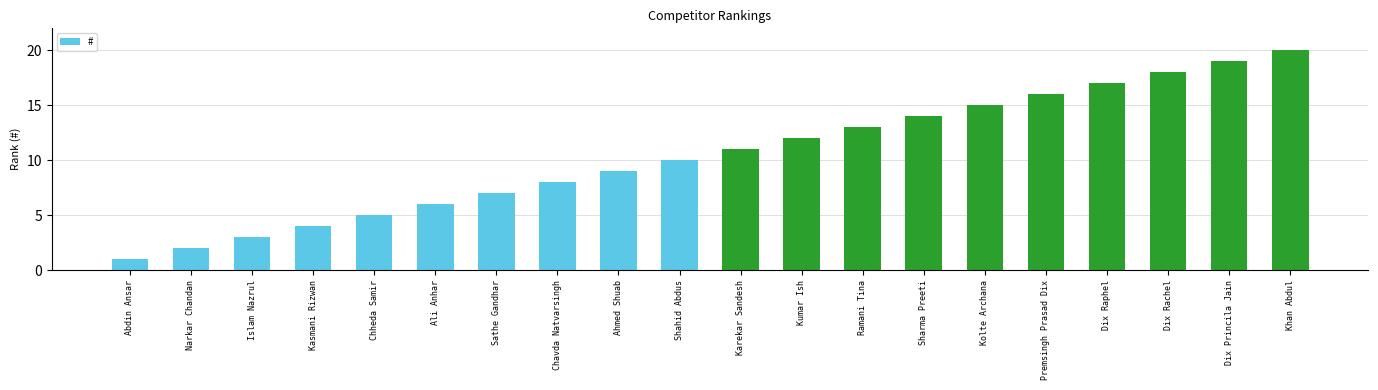

What is the label of the 15th bar from the left?

Kolte Archana